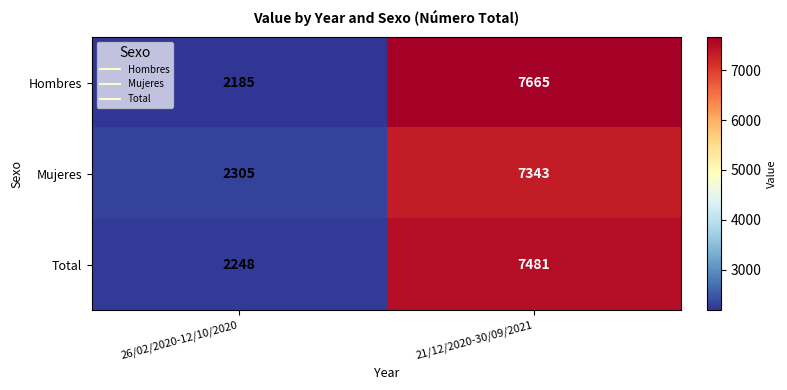

At which category is the sum across all series the highest?

21/12/2020-30/09/2021